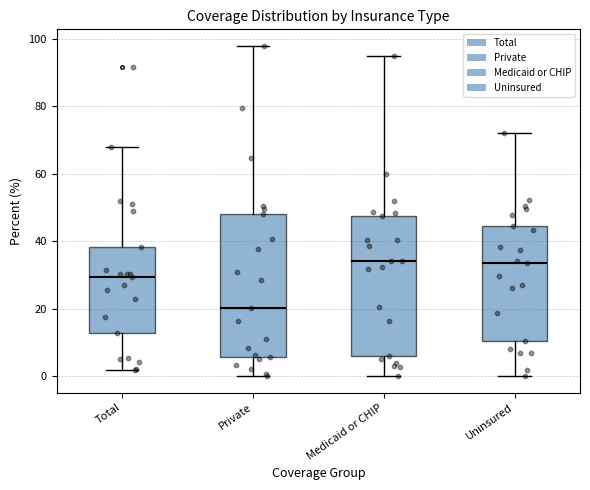

Where does the lower whisker of the box for Uninsured end on the y-axis? The values are not printed on the chart, so give them approximately, as read against the axis.

0